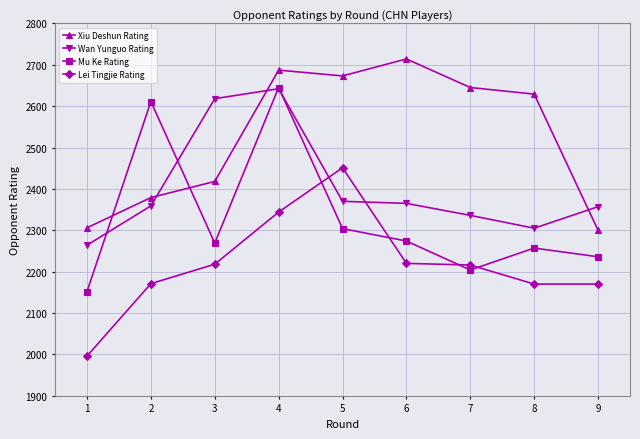

Between 1 and 8, which series saw the biggest shift?

Xiu Deshun Rating